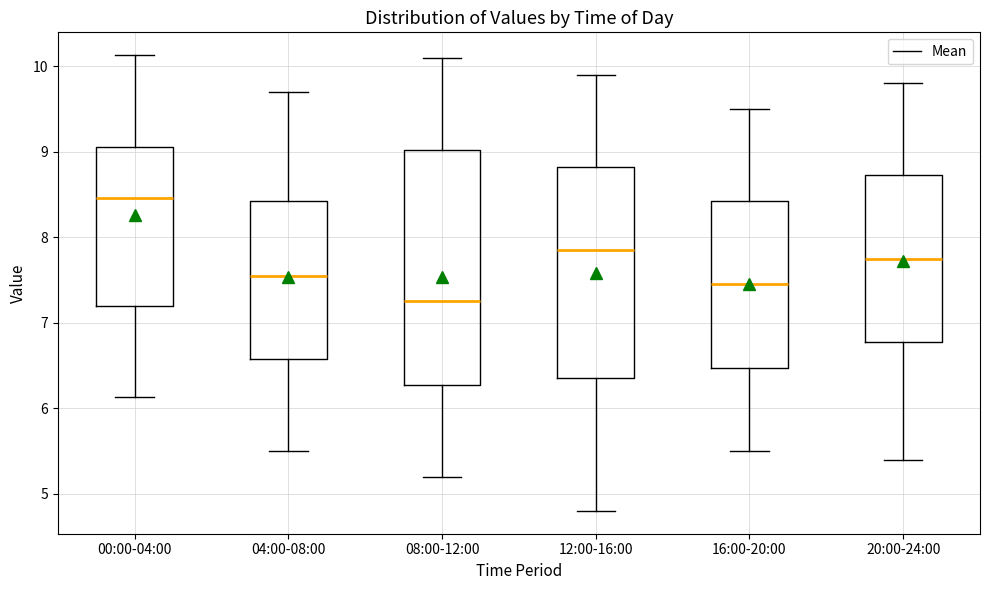

Where is the upper edge of the box for 08:00-12:00 on the y-axis? The values are not printed on the chart, so give them approximately, as read against the axis.

9.0